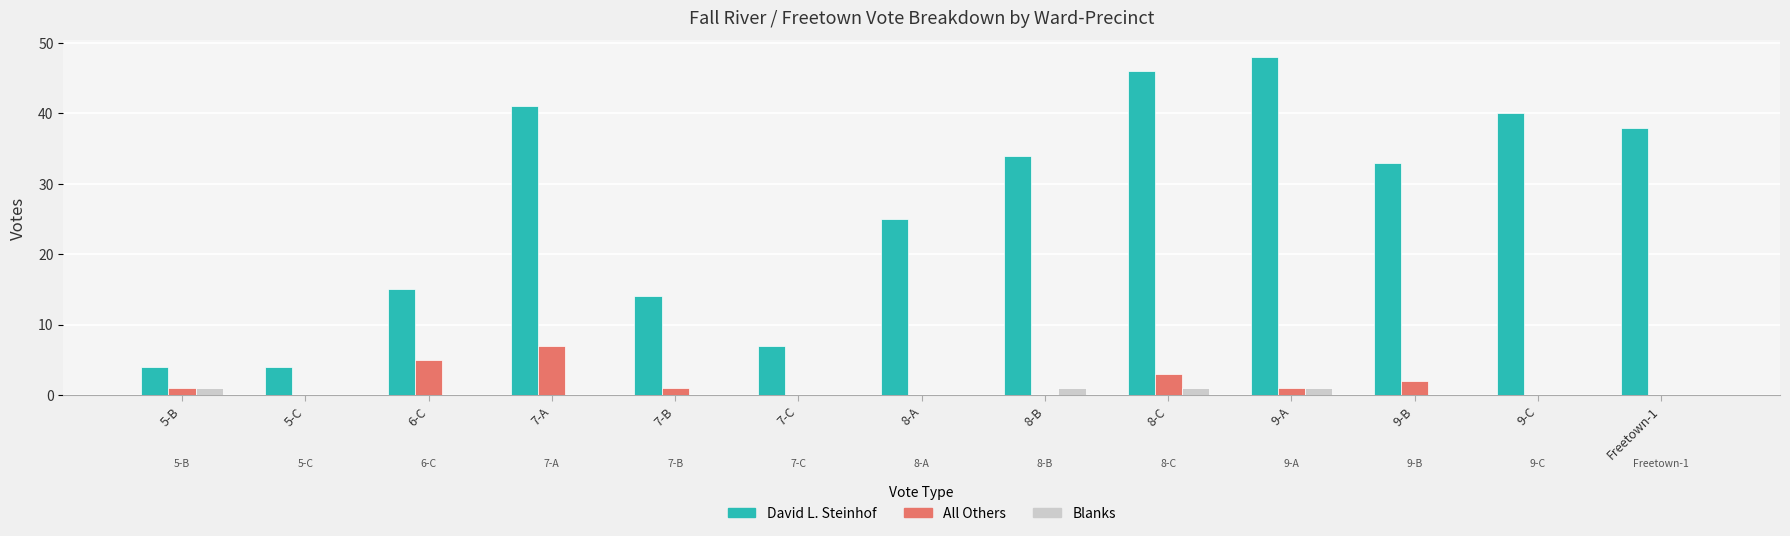

Is the value of David L. Steinhof at 8-C greater than the value of All Others at 8-B?

Yes